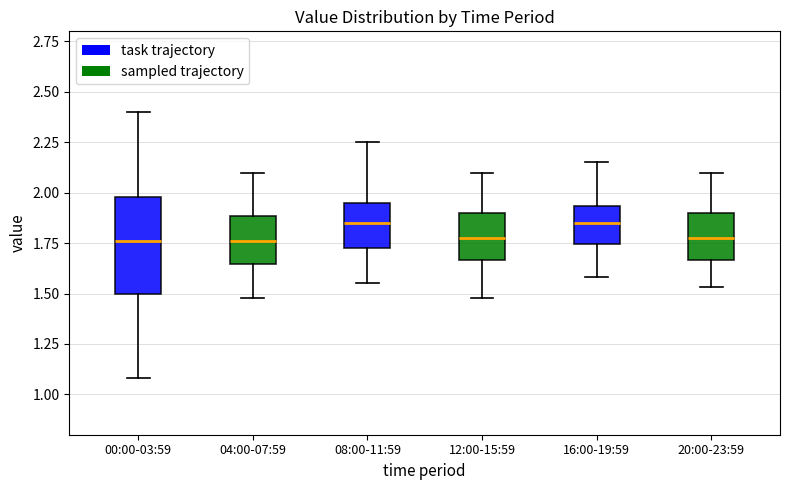

Reading left to right, read every box against the y-axis: the position of its median line, the range the box covers, and the ends of its whiskers. The values are not printed on the chart, so give them approximately, as read against the axis.

00:00-03:59: median 1.75, box 1.50 to 2.00, whiskers 1.10 to 2.40
04:00-07:59: median 1.75, box 1.65 to 1.90, whiskers 1.50 to 2.10
08:00-11:59: median 1.85, box 1.75 to 1.95, whiskers 1.55 to 2.25
12:00-15:59: median 1.80, box 1.65 to 1.90, whiskers 1.50 to 2.10
16:00-19:59: median 1.85, box 1.75 to 1.95, whiskers 1.60 to 2.15
20:00-23:59: median 1.80, box 1.65 to 1.90, whiskers 1.55 to 2.10